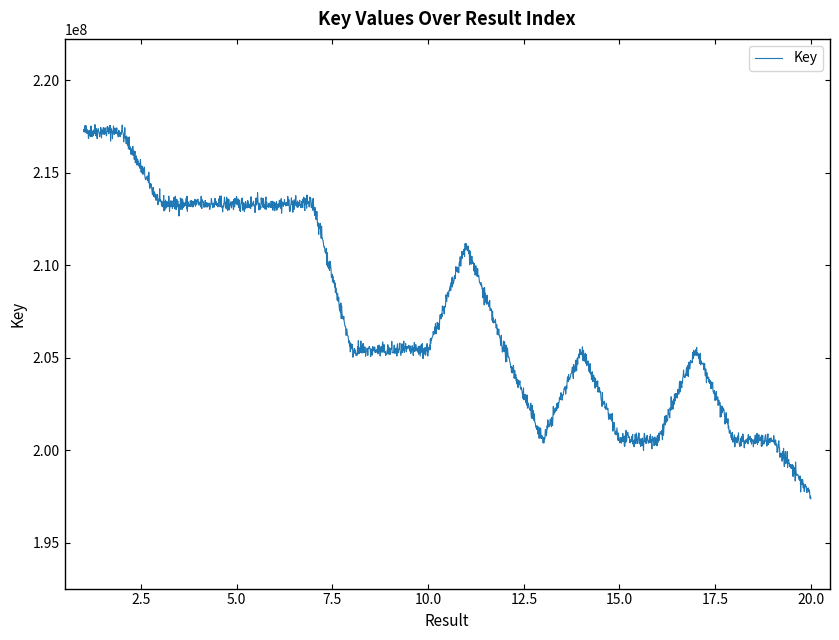

How many lines are shown in the chart?

1